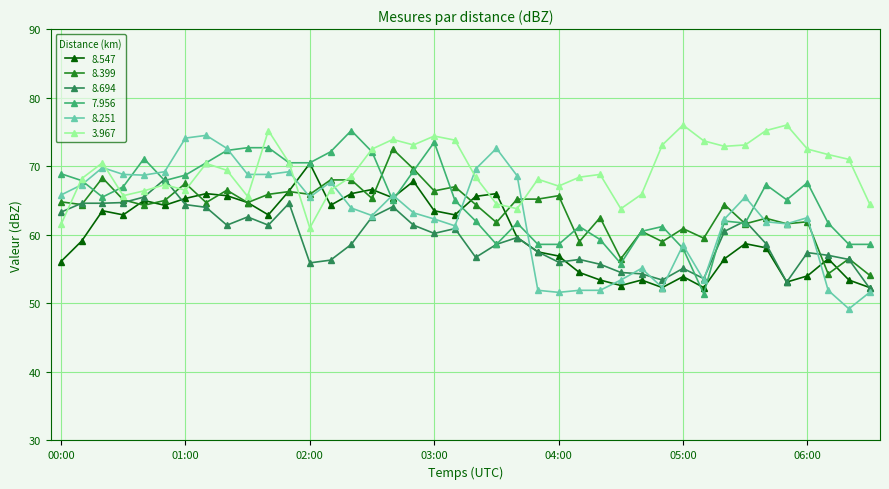

What are all the series names shown in the legend?

8.547, 8.399, 8.694, 7.956, 8.251, 3.967